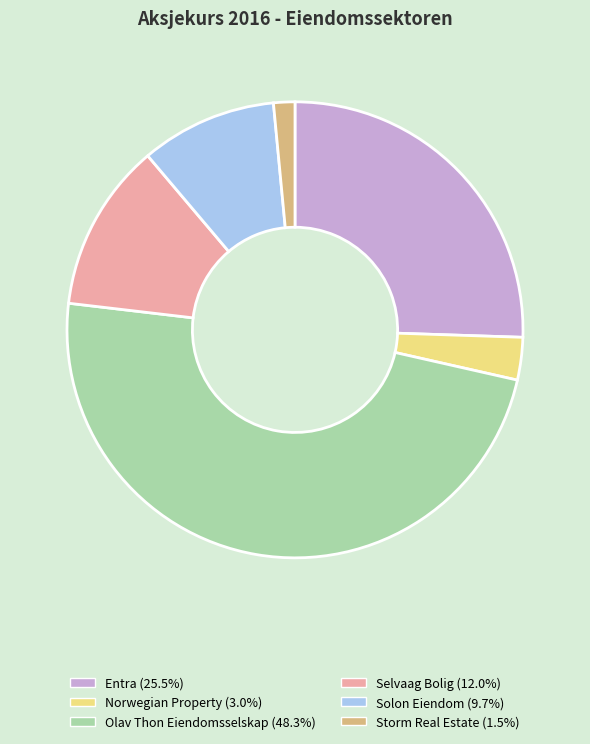

True or false: Olav Thon Eiendomsselskap accounts for 43% of the total.

False